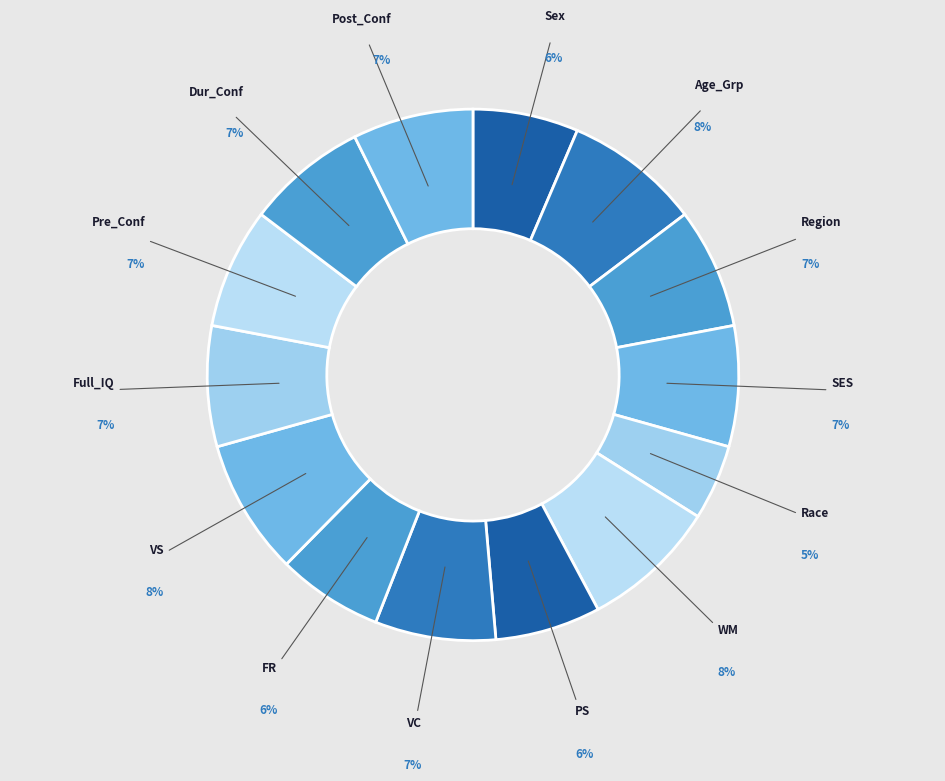

Do Pre_Conf and Age_Grp together represent more than half of the pie?

No